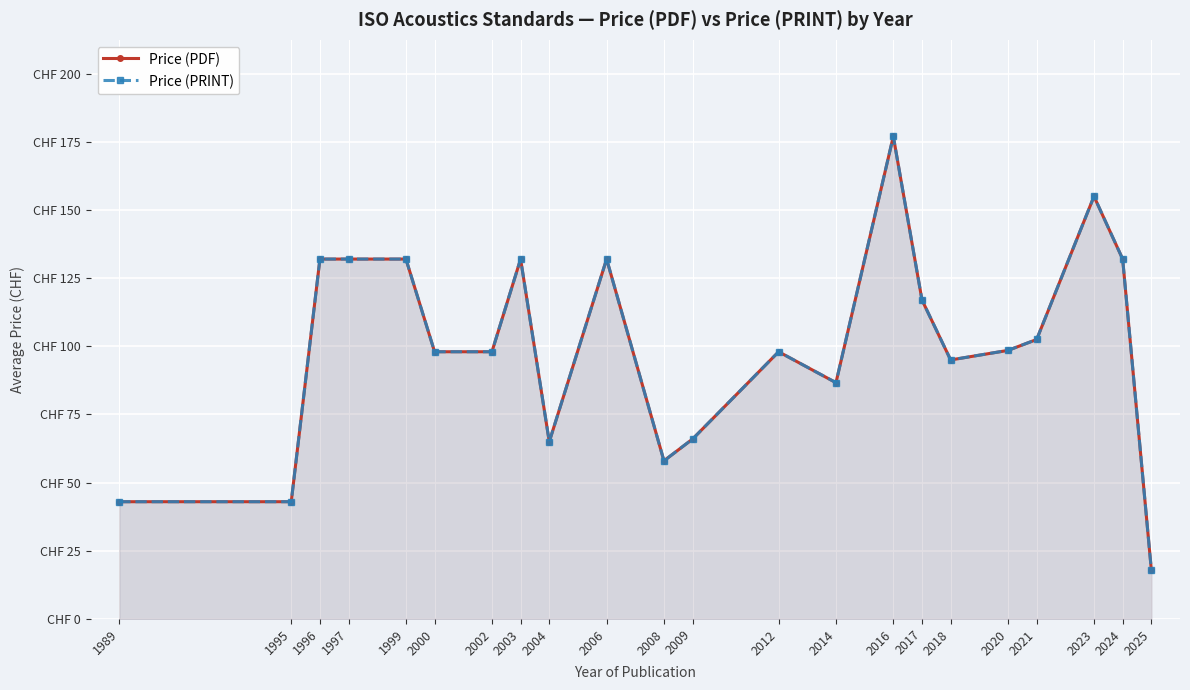

The value of Price (PRINT) at 2025 is 27.0. True or false?

False